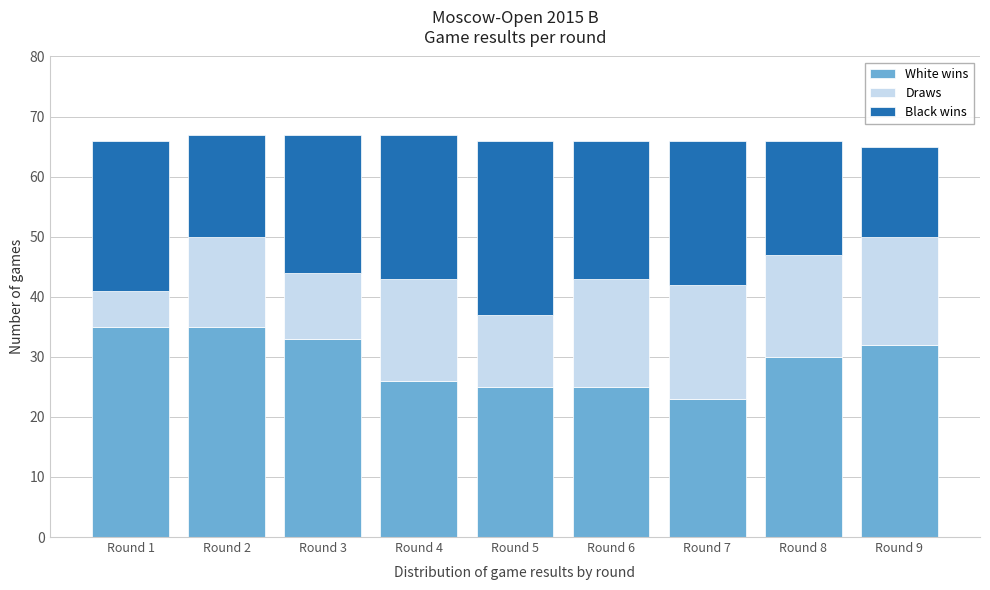

Reading left to right, what are the values for White wins?

35	35	33	26	25	25	23	30	32